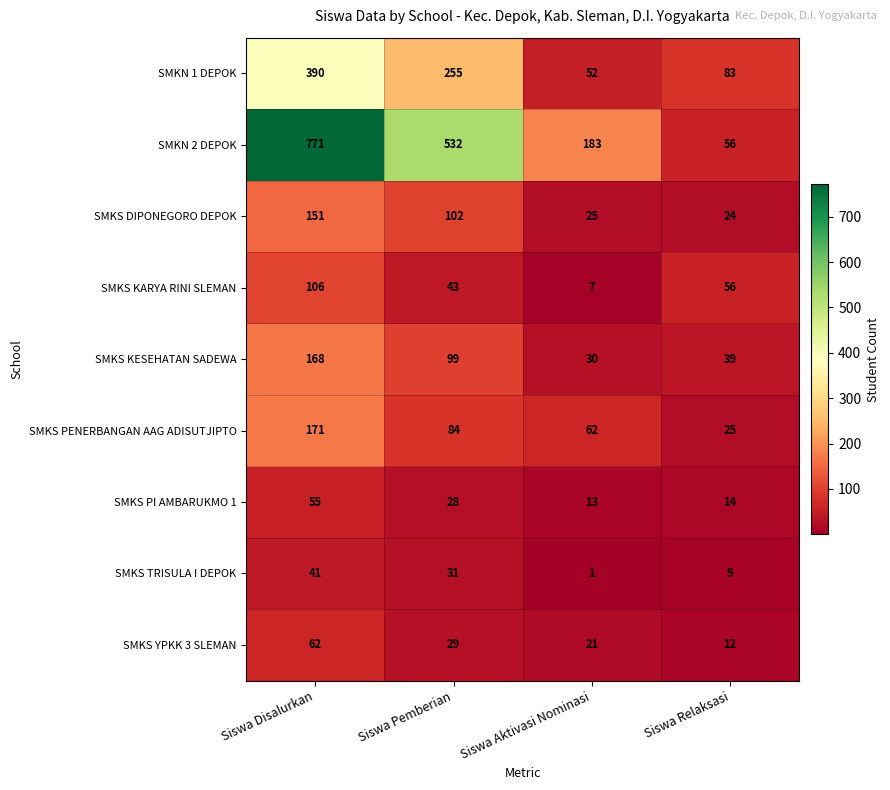

What is the spread (max minus min) of values at Siswa Disalurkan?

730